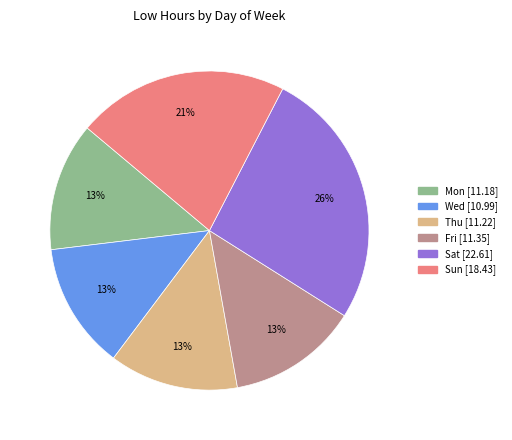

Is there any slice that represents more than half of the pie?

No